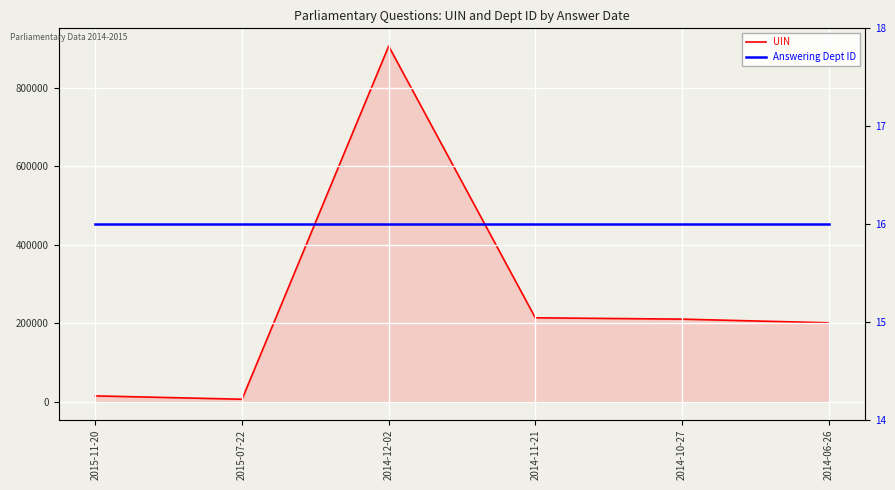

Rank the series at 2014-10-27 from highest to lowest value.

UIN, Answering Dept ID